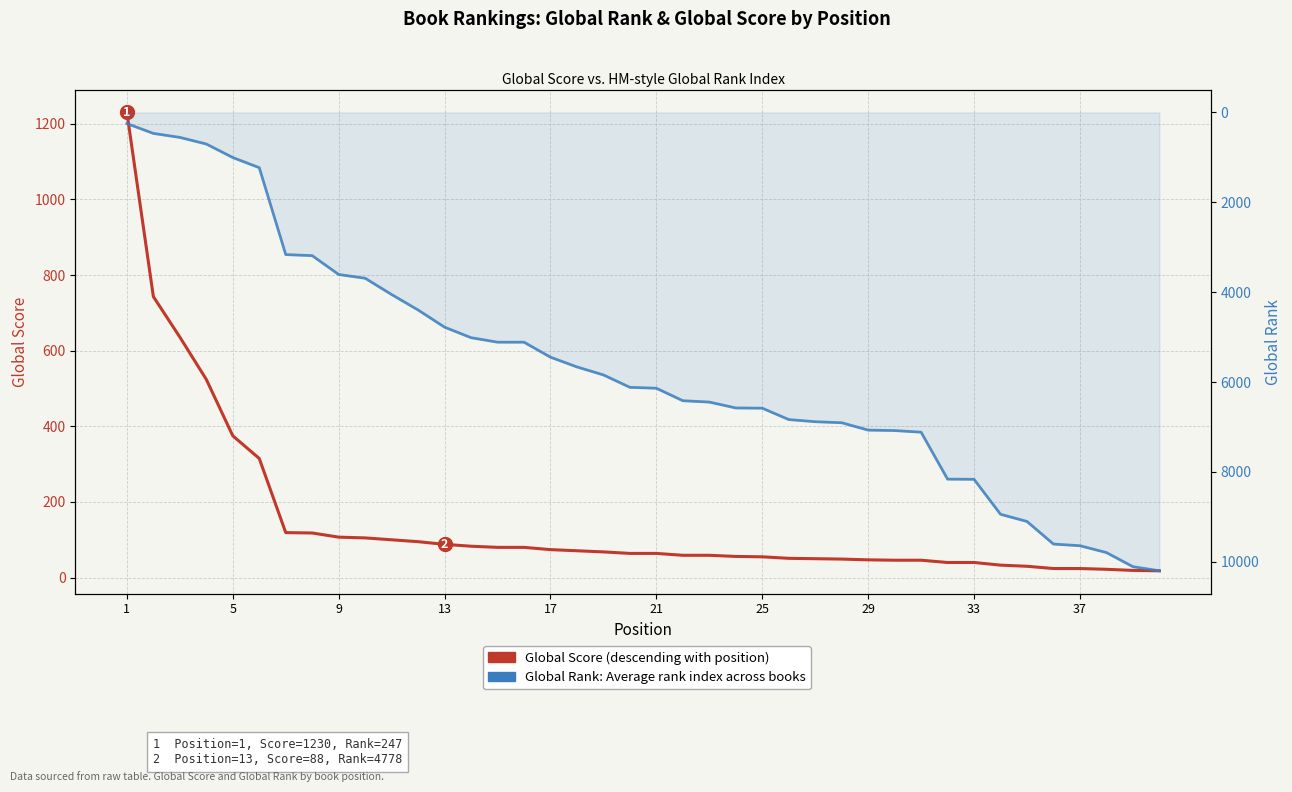

Is the value of Global Score (by position) at 14 greater than the value of Global Rank (by position) at 13?

No